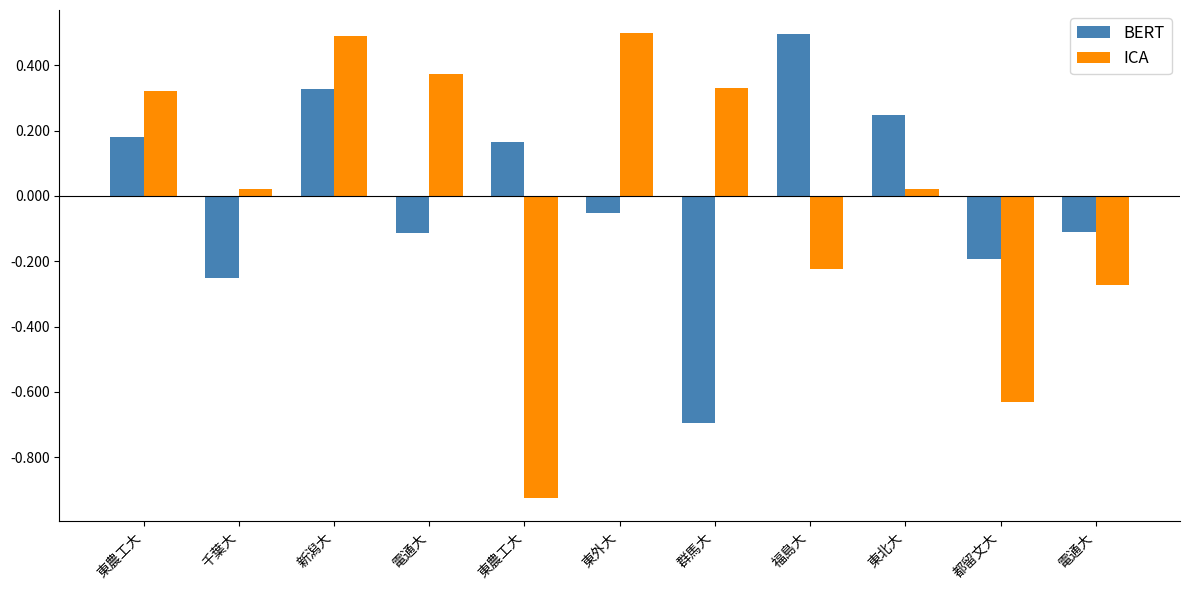

What is the difference between the highest and lowest values at 千葉大?

0.3